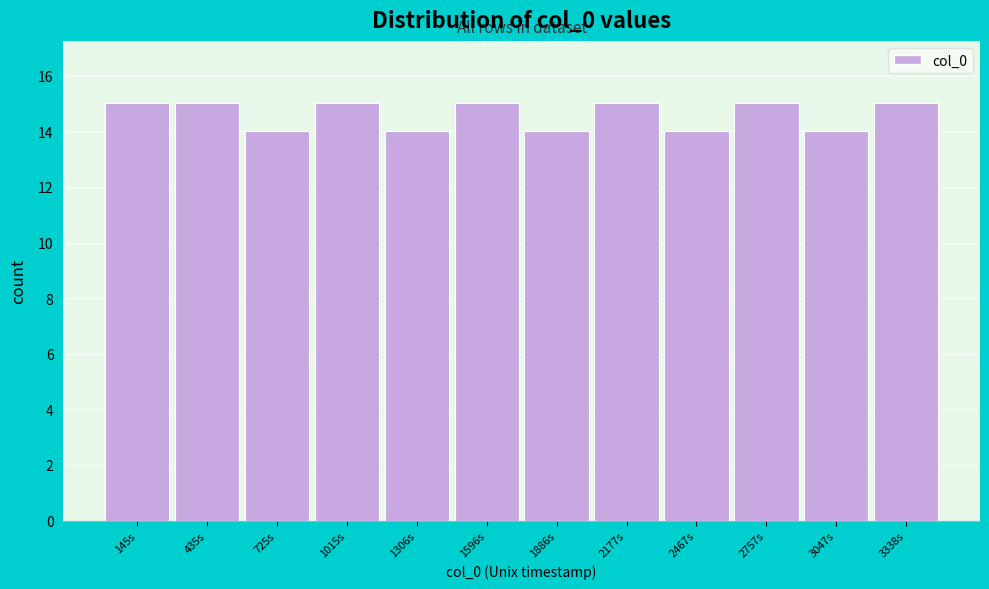

Reading left to right, transcribe this chart: for each bar, give the range it covers on the x-axis and its height. Neither the bar edges nor the heights are printed on the chart, so give them approximately, as read against the axes.

0 to 300: 15
300 to 600: 15
600 to 850: 14
850 to 1150: 15
1150 to 1450: 14
1450 to 1750: 15
1750 to 2050: 14
2050 to 2300: 15
2300 to 2600: 14
2600 to 2900: 15
2900 to 3200: 14
3200 to 3500: 15